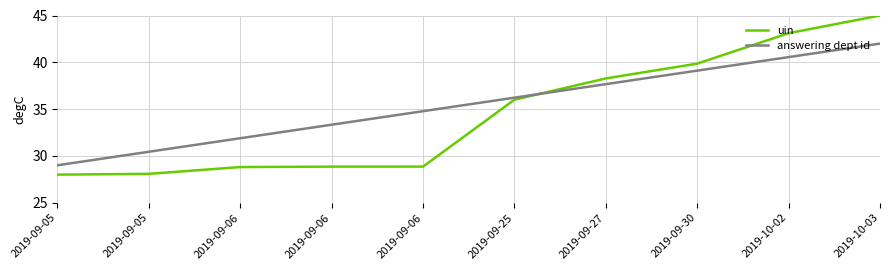

What is the greatest value displayed?

45.0